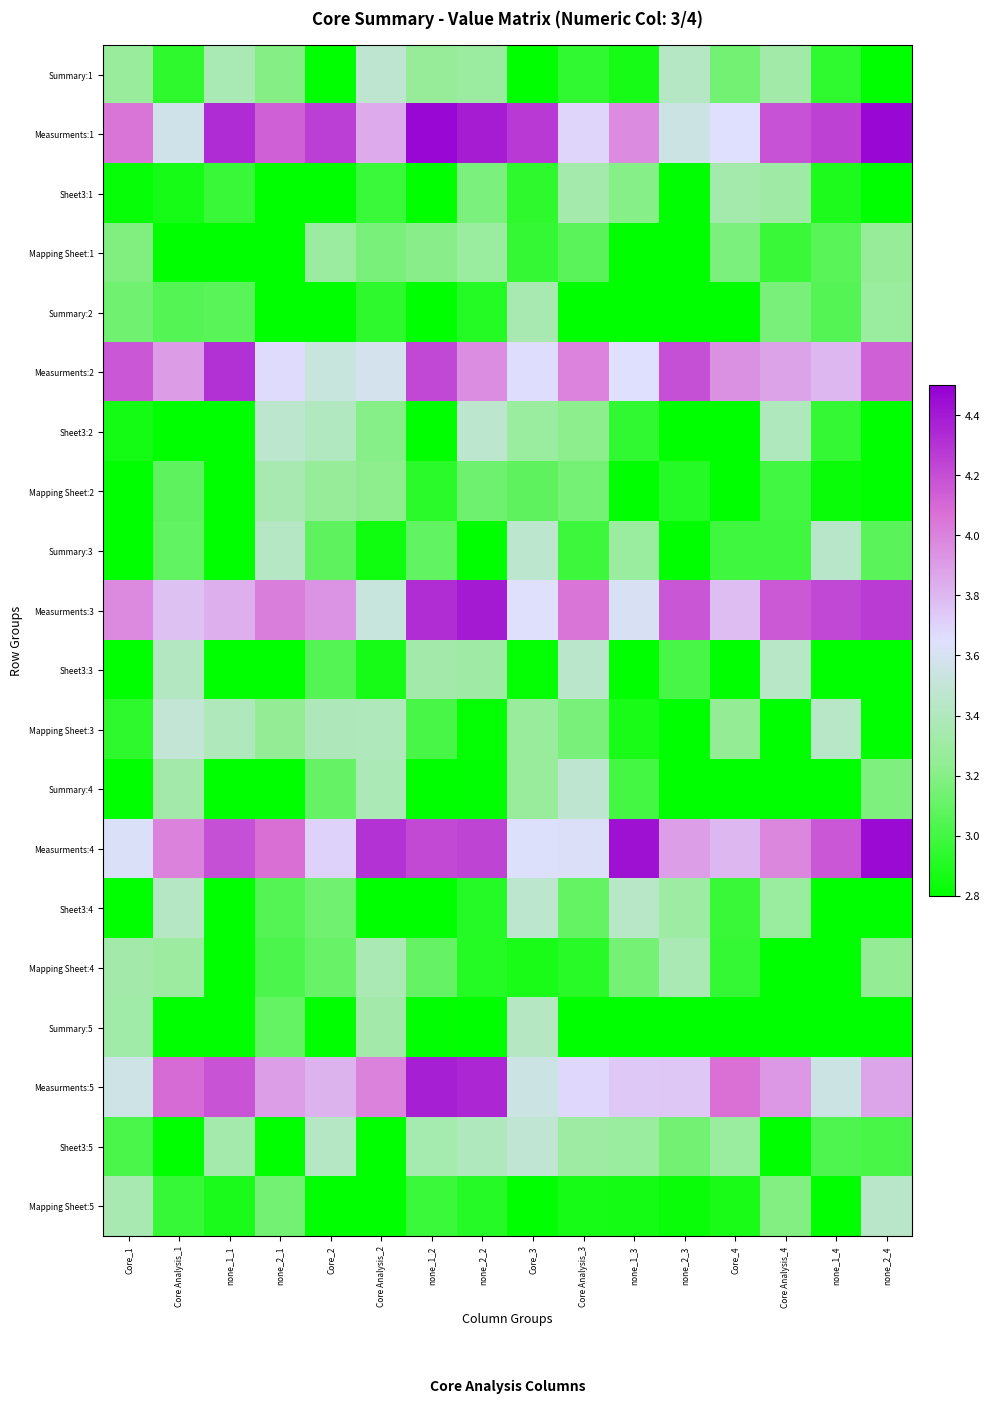

How many data points does each series have?

16